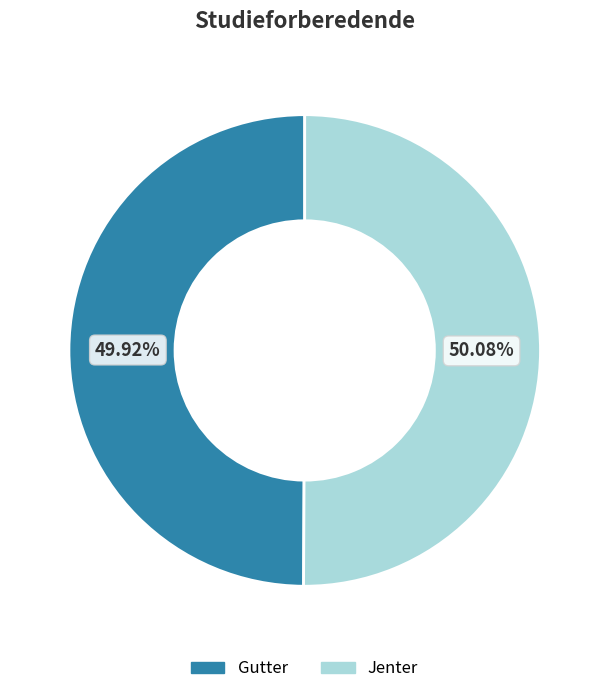

The Gutter slice represents 42% of the pie. True or false?

False